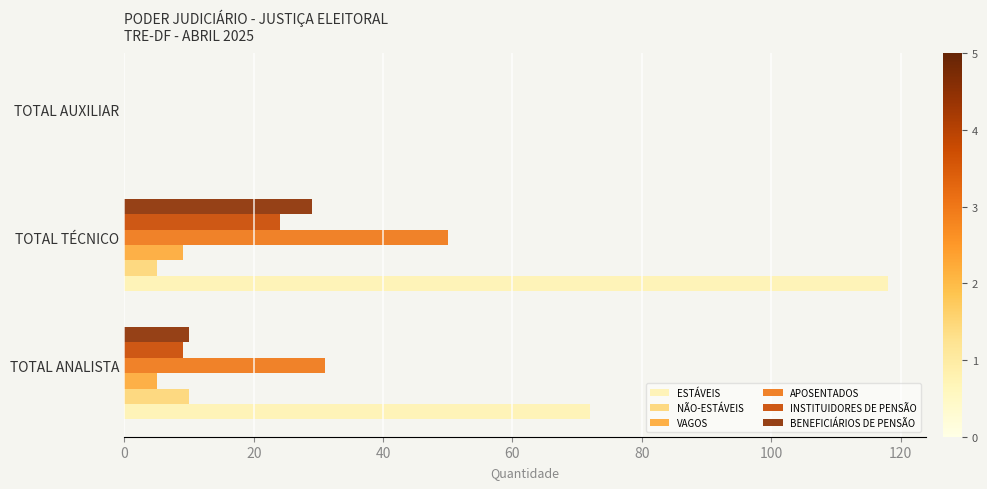

At which category is the sum across all series the highest?

TOTAL TÉCNICO